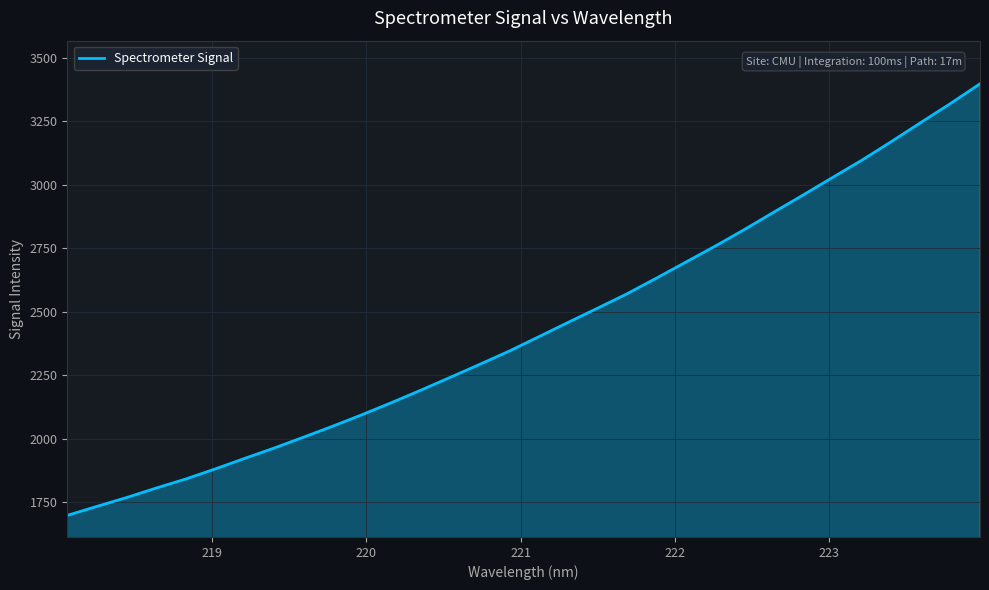

What is the difference between the maximum and minimum values?

1700.2